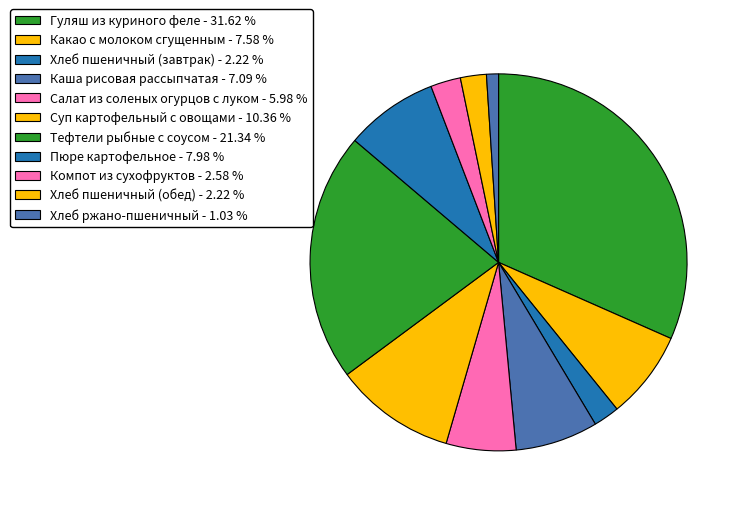

Count the number of slices in the pie.

11